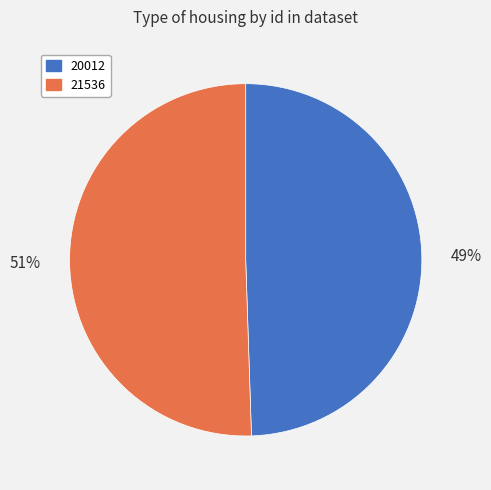

Does 20012 account for over 50% of the chart?

No